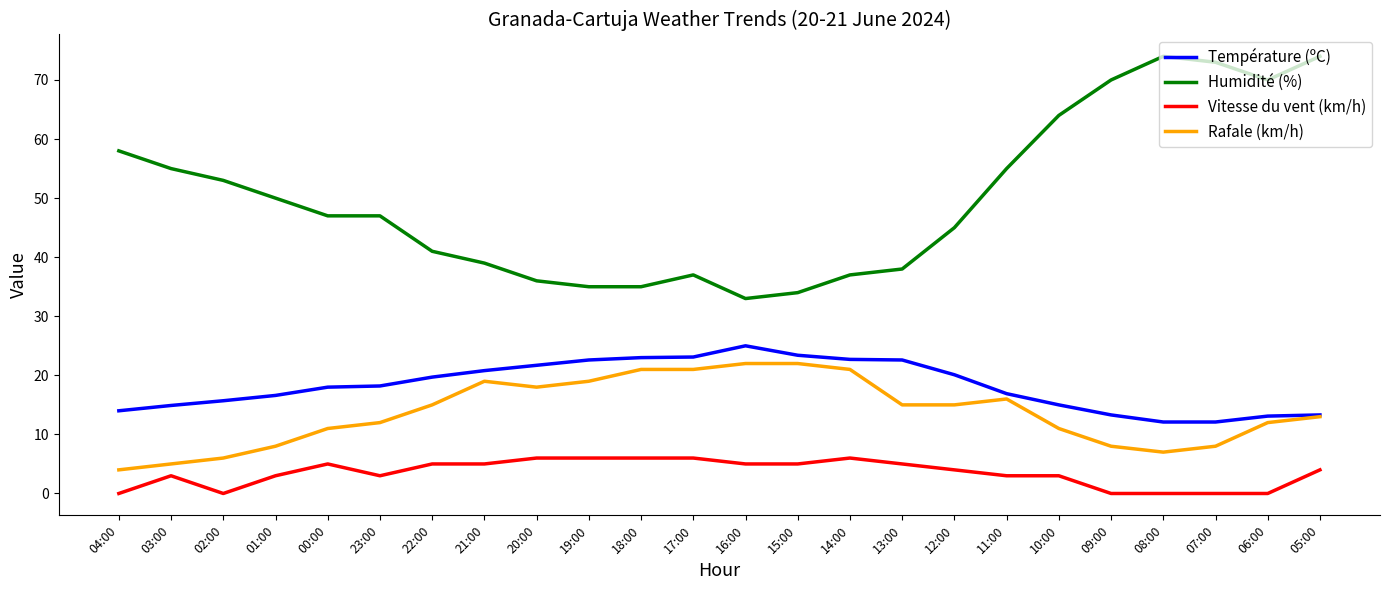

Count the Vitesse du vent (km/h) values in the range 3 to 5.

13